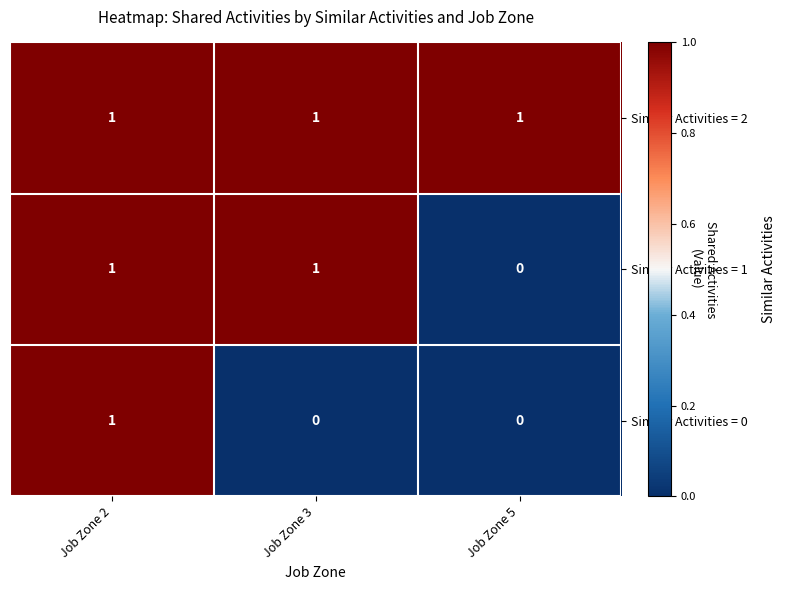

Rank the series by their average value, from highest to lowest.

Similar Activities = 2, Similar Activities = 1, Similar Activities = 0